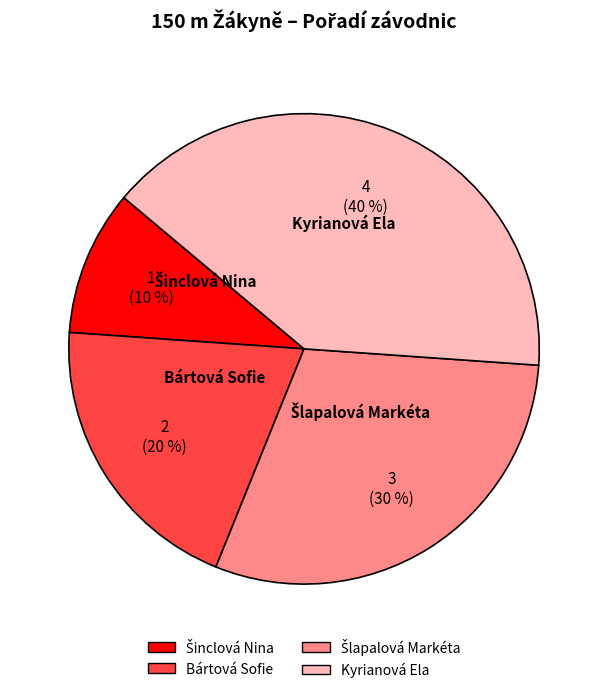

Is there a majority slice in this chart?

No